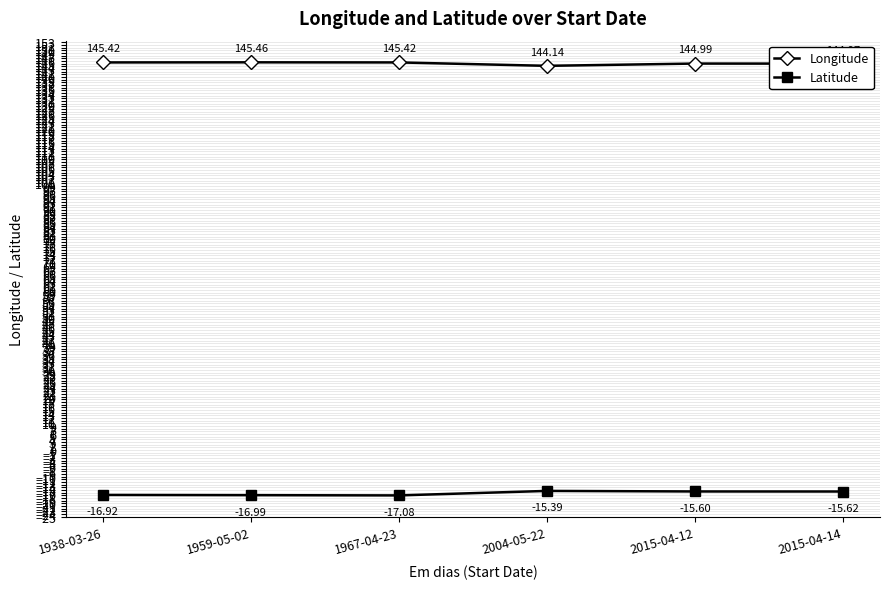

What is the minimum value for Longitude?

144.1